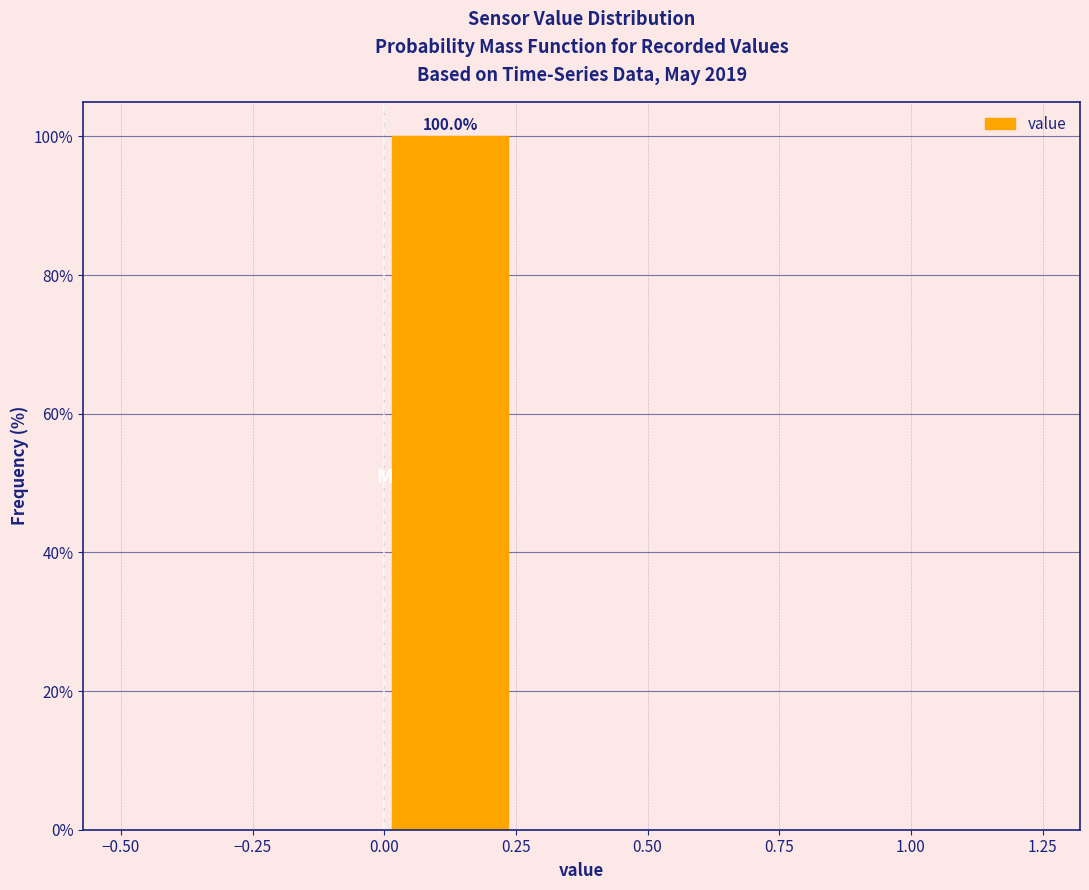

Which range on the x-axis has the tallest bar?

0.00 to 0.25